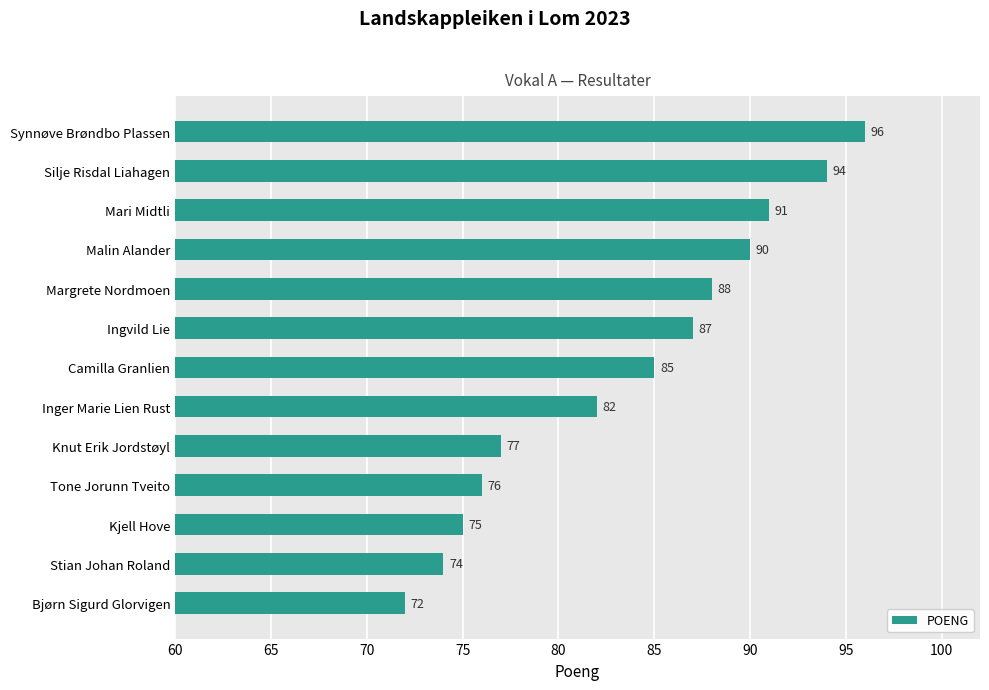

Does the chart contain stacked bars?

No